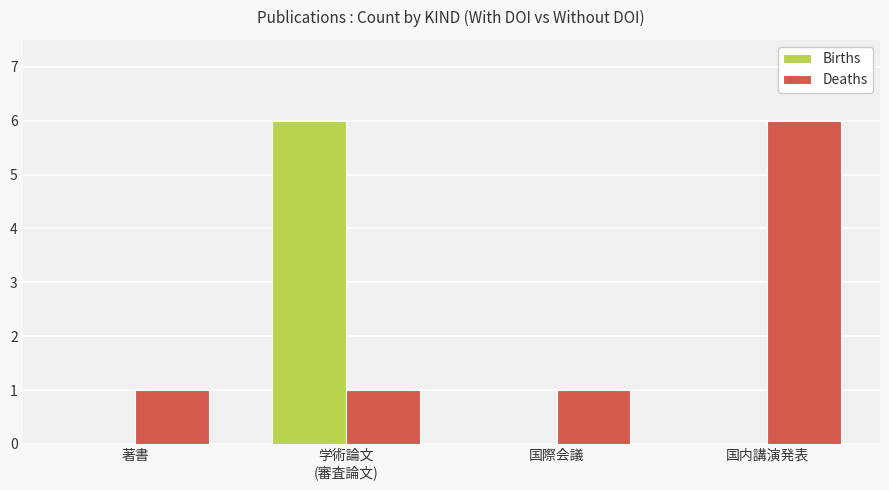

What is the sum of the Deaths values at 国内講演発表 and 国際会議?

7